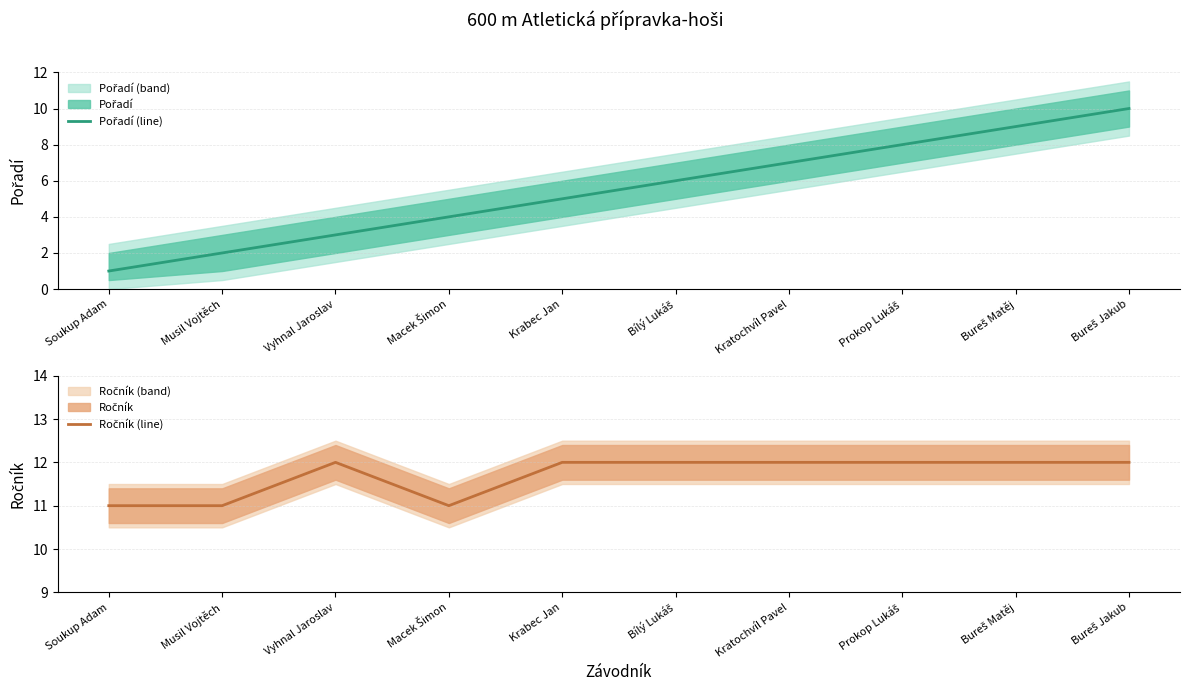

Rank the categories by Ročník (line) value from highest to lowest.

Vyhnal Jaroslav, Krabec Jan, Bílý Lukáš, Kratochvíl Pavel, Prokop Lukáš, Bureš Matěj, Bureš Jakub, Soukup Adam, Musil Vojtěch, Macek Šimon